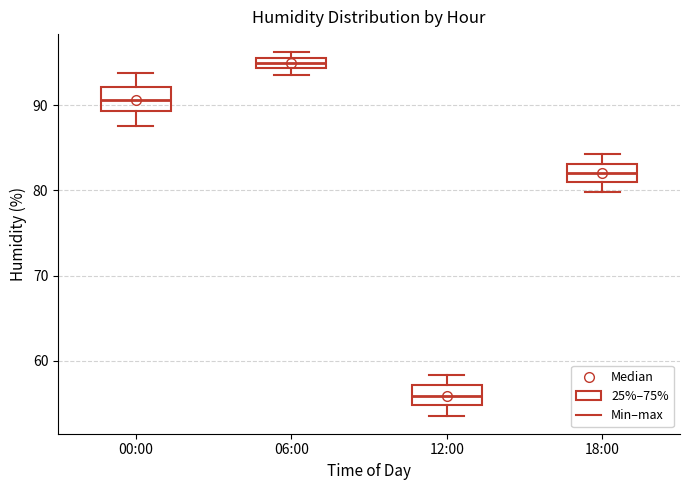

Where does the median line of the box for 12:00 sit on the y-axis? The values are not printed on the chart, so give them approximately, as read against the axis.

56